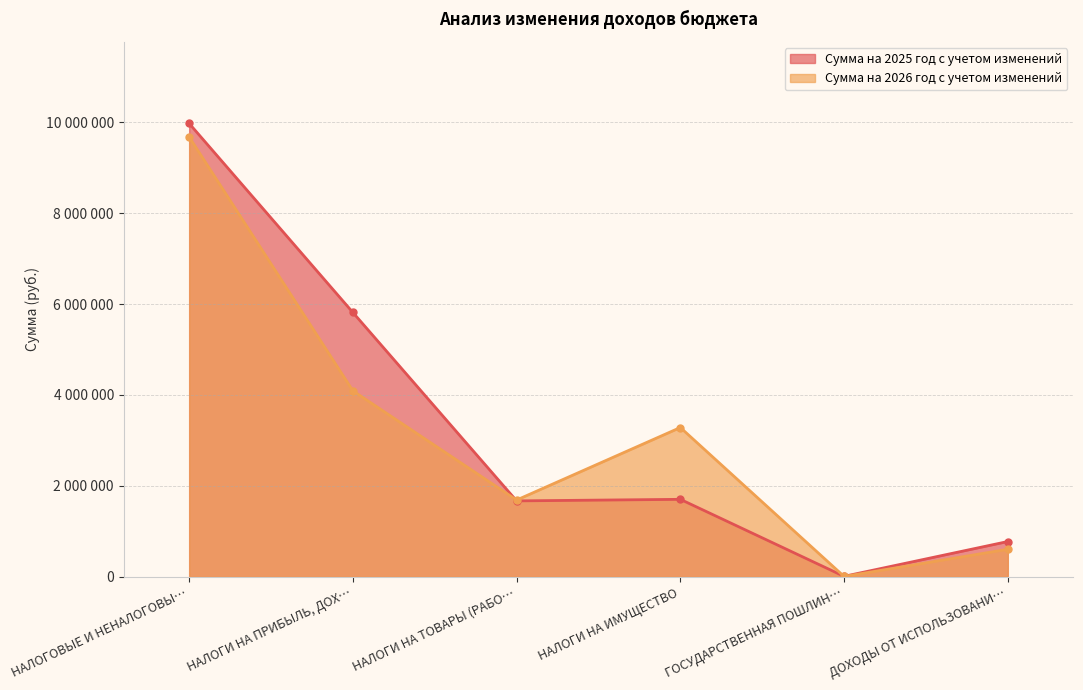

How many distinct data groups are displayed?

2